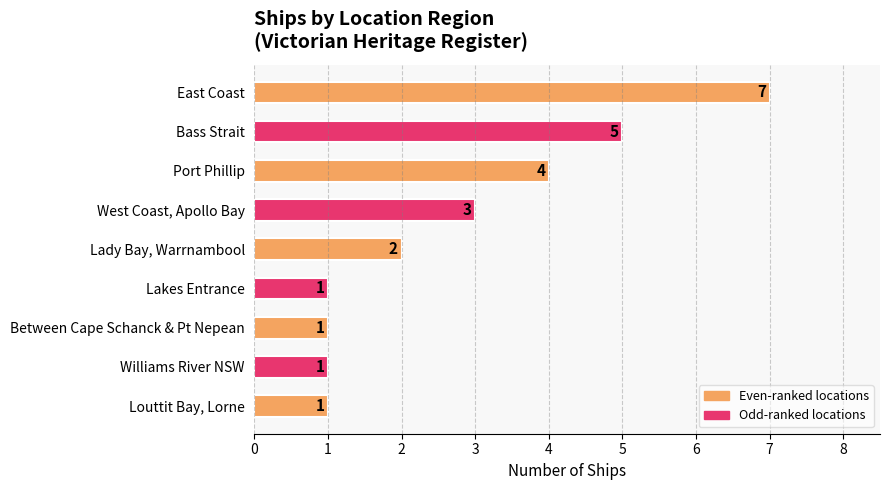

True or false: the data shows 1 at Williams River NSW.

True